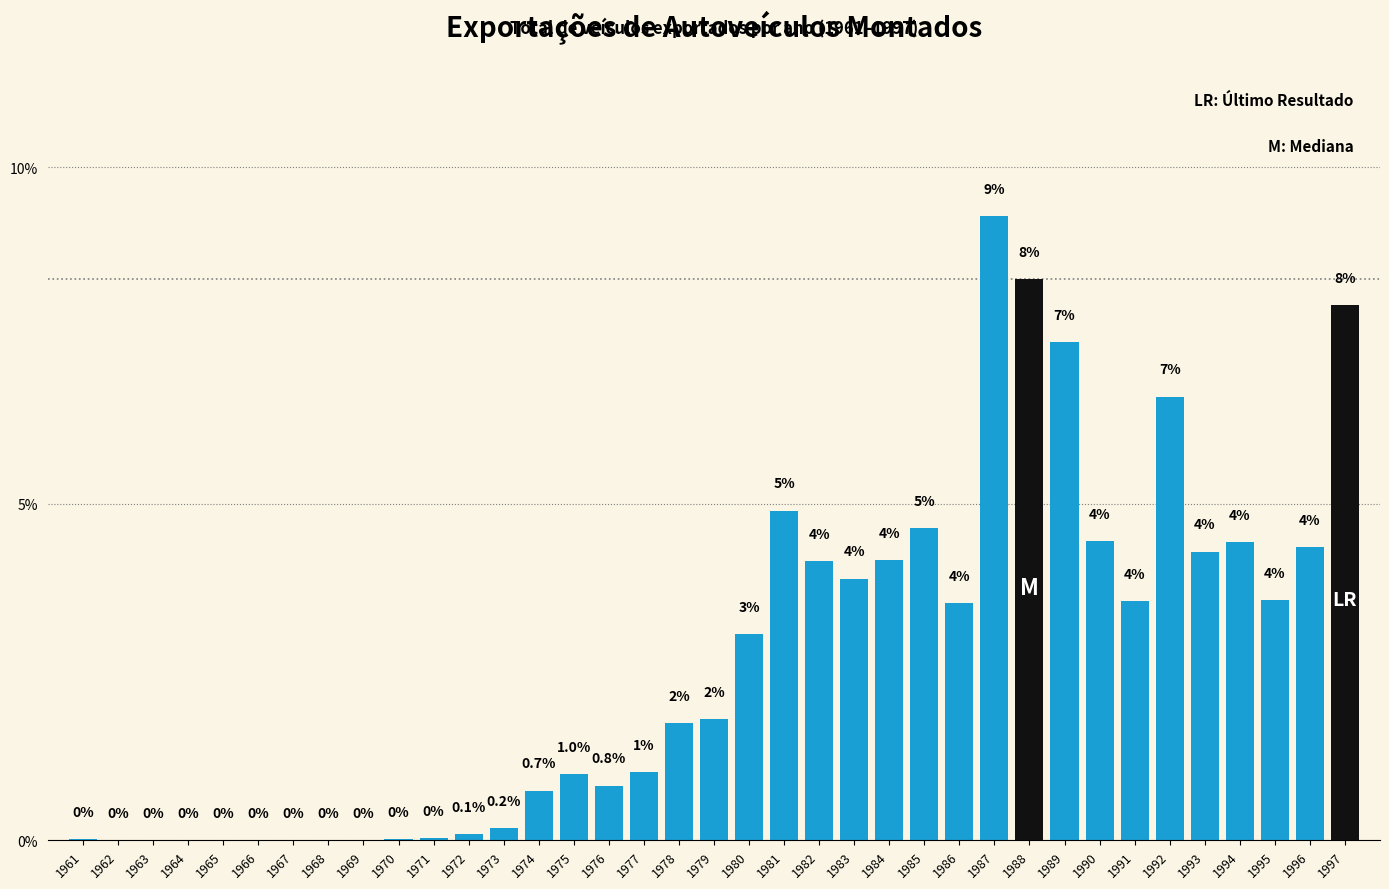

Which has a higher value, 1988 or 1989?

1988